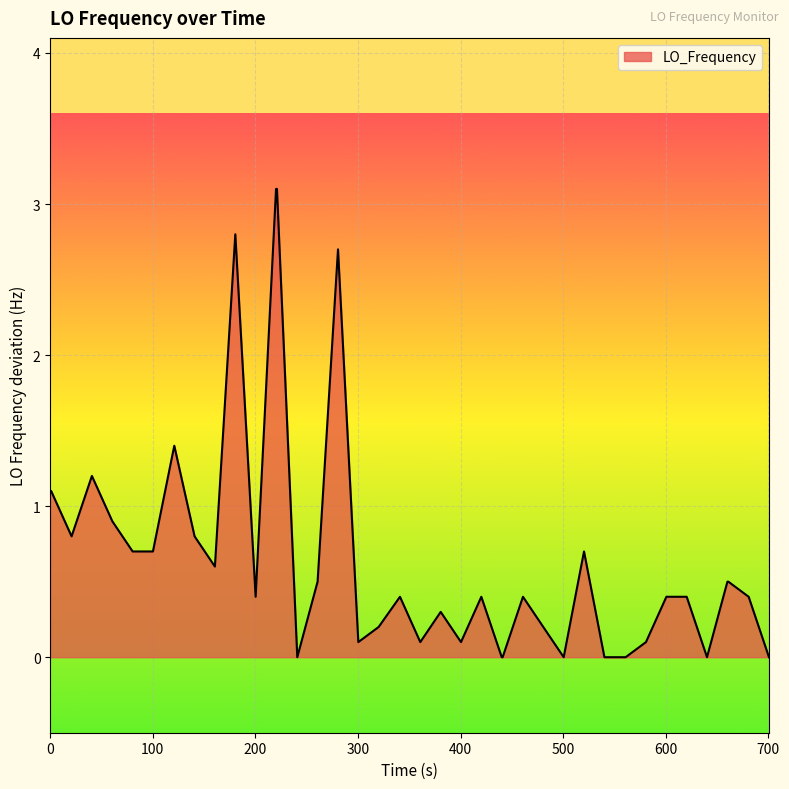

Reading left to right, list all the values displayed in this chart.

1.1	1.1	0.8	1.2	0.9	0.7	0.7	1.4	0.8	0.6	2.8	0.4	3.1	3.1	0.0	0.5	2.7	0.1	0.2	0.4	0.1	0.3	0.1	0.4	0.0	0.0	0.4	0.2	0.0	0.7	0.0	0.0	0.1	0.4	0.4	0.0	0.5	0.5	0.4	0.0